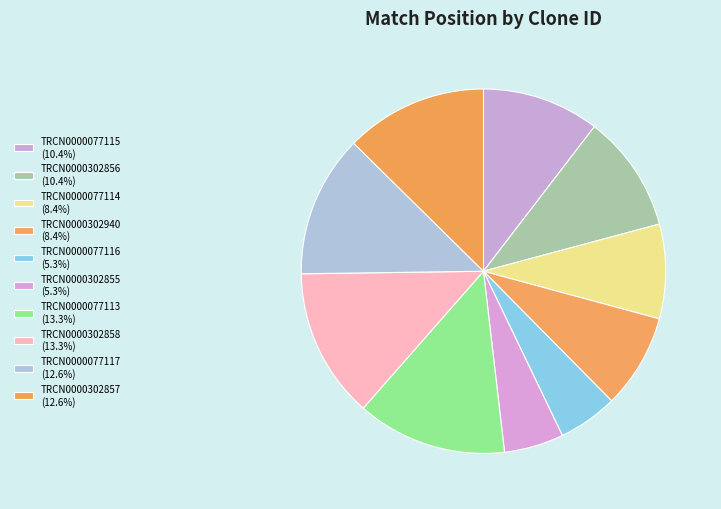

Which slice is the largest?

TRCN0000077113